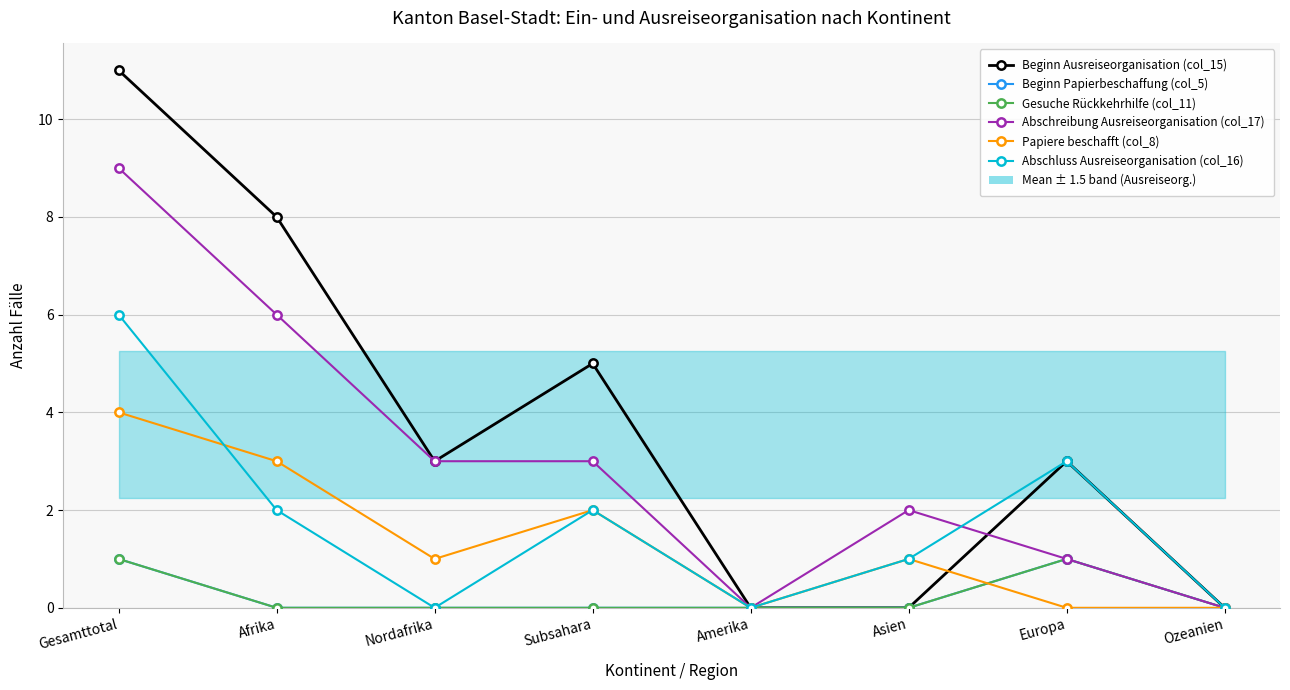

Rank the series at Nordafrika from highest to lowest value.

Beginn Ausreiseorganisation (col_15), Abschreibung Ausreiseorganisation (col_17), Papiere beschafft (col_8), Beginn Papierbeschaffung (col_5), Gesuche Rückkehrhilfe (col_11), Abschluss Ausreiseorganisation (col_16)